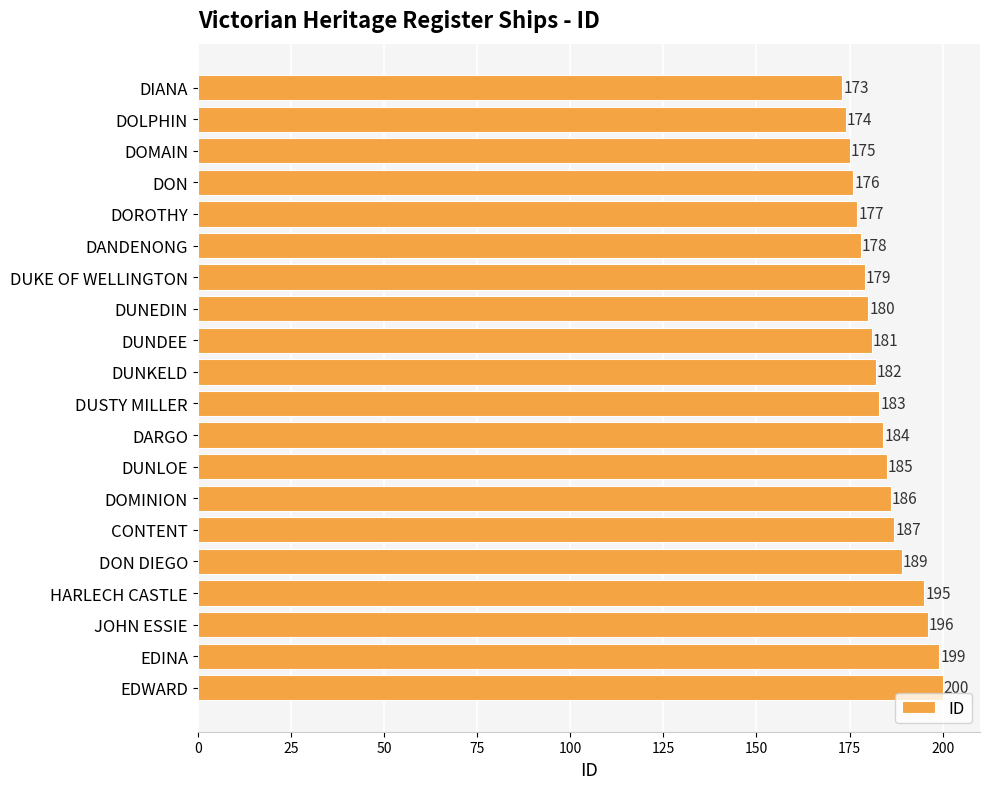

List the labels in order of value, largest first.

EDWARD, EDINA, JOHN ESSIE, HARLECH CASTLE, DON DIEGO, CONTENT, DOMINION, DUNLOE, DARGO, DUSTY MILLER, DUNKELD, DUNDEE, DUNEDIN, DUKE OF WELLINGTON, DANDENONG, DOROTHY, DON, DOMAIN, DOLPHIN, DIANA